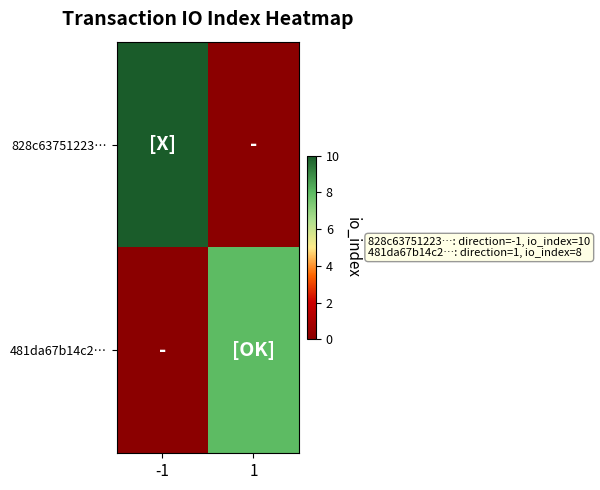

Reading right to left, transcribe all the data shown in this chart.

828c63751223…: 1=0.0	-1=1.0
481da67b14c2…: 1=0.8	-1=0.0